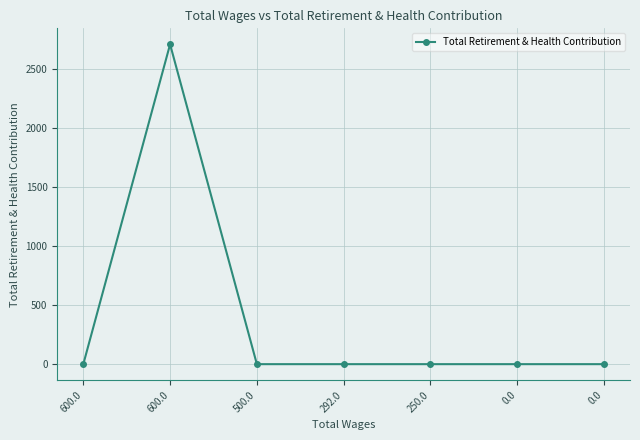

What is the sum of all values?

2711